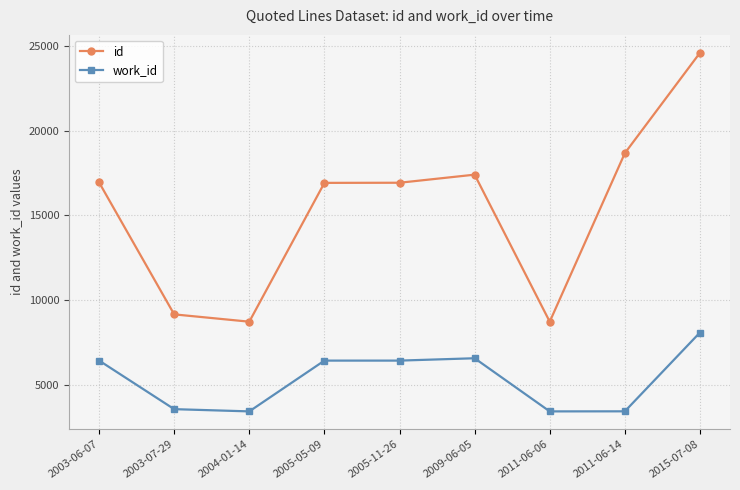

What are all the series names shown in the legend?

id, work_id